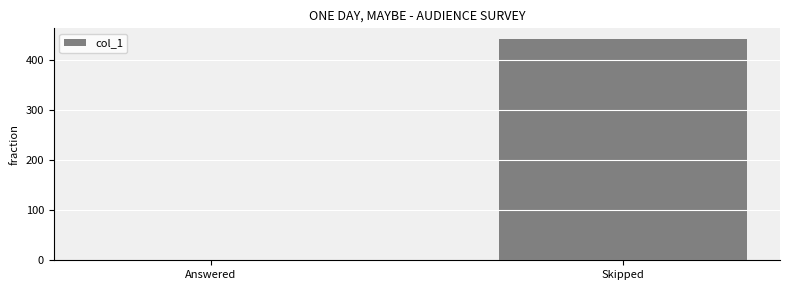

What is the maximum value shown in the chart?

442